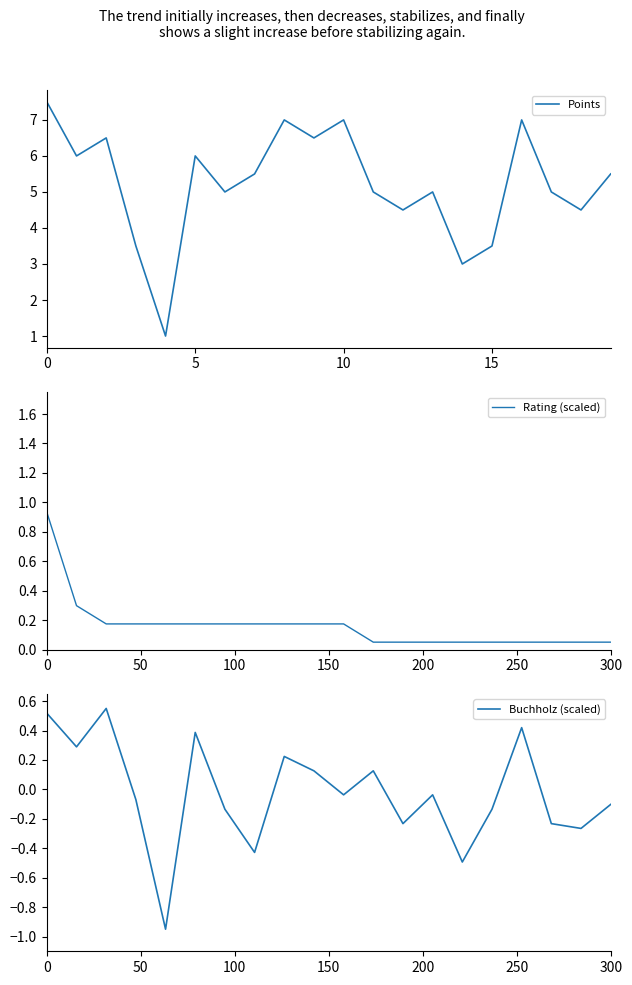

What is the greatest value displayed?

7.5